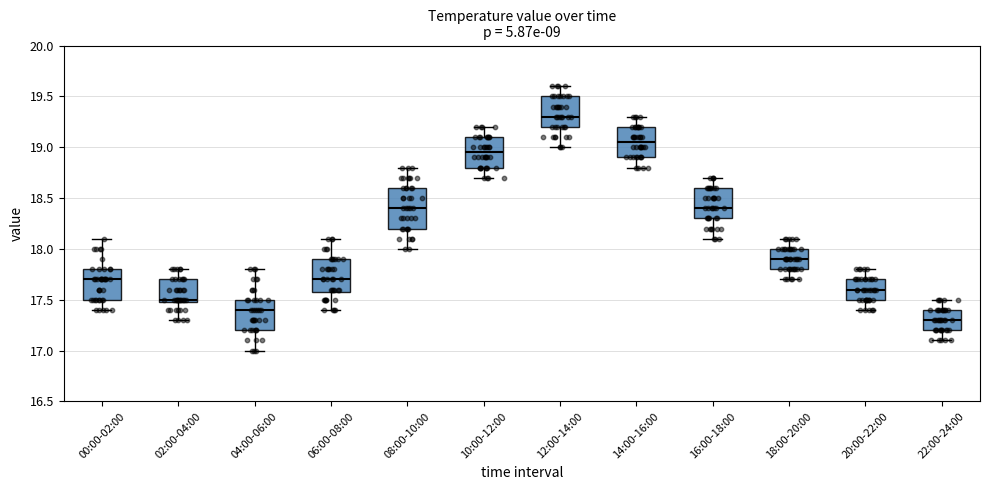

Which box's median line is the lowest?

22:00-24:00